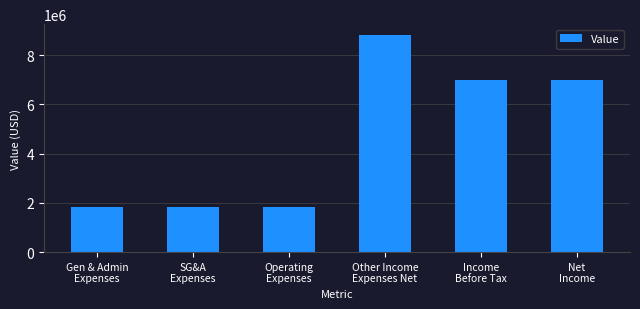

How many bars are there in total?

6